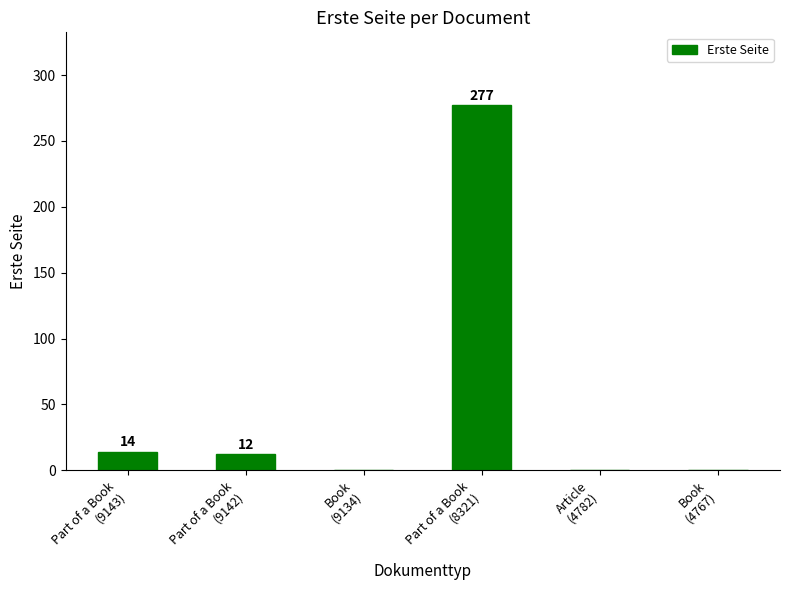

Where does the data first go above 12?

Part of a Book
(9143)